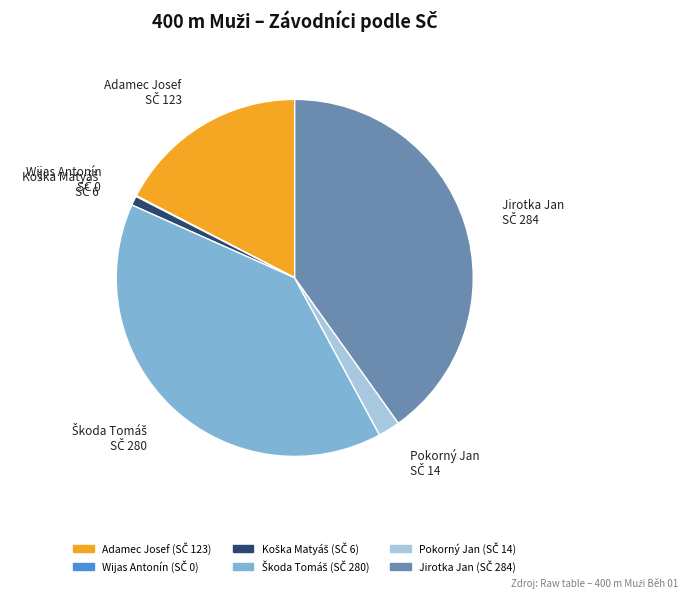

Is there a majority slice in this chart?

No